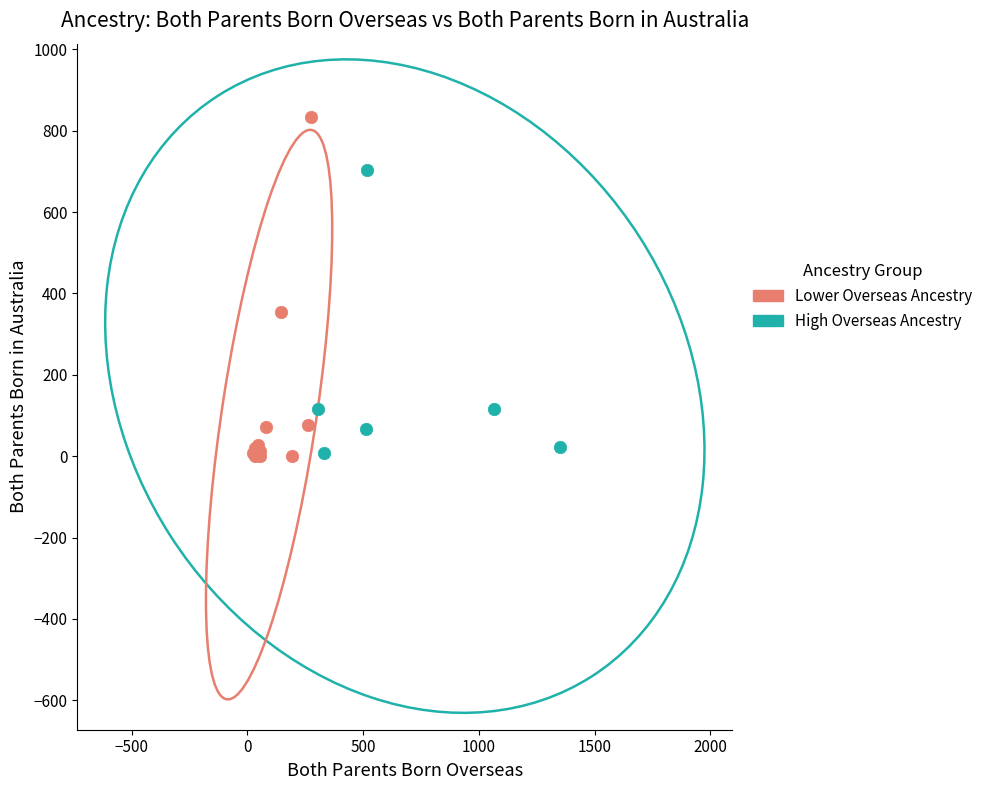

Which series contains the highest Y value?

Lower Overseas Ancestry